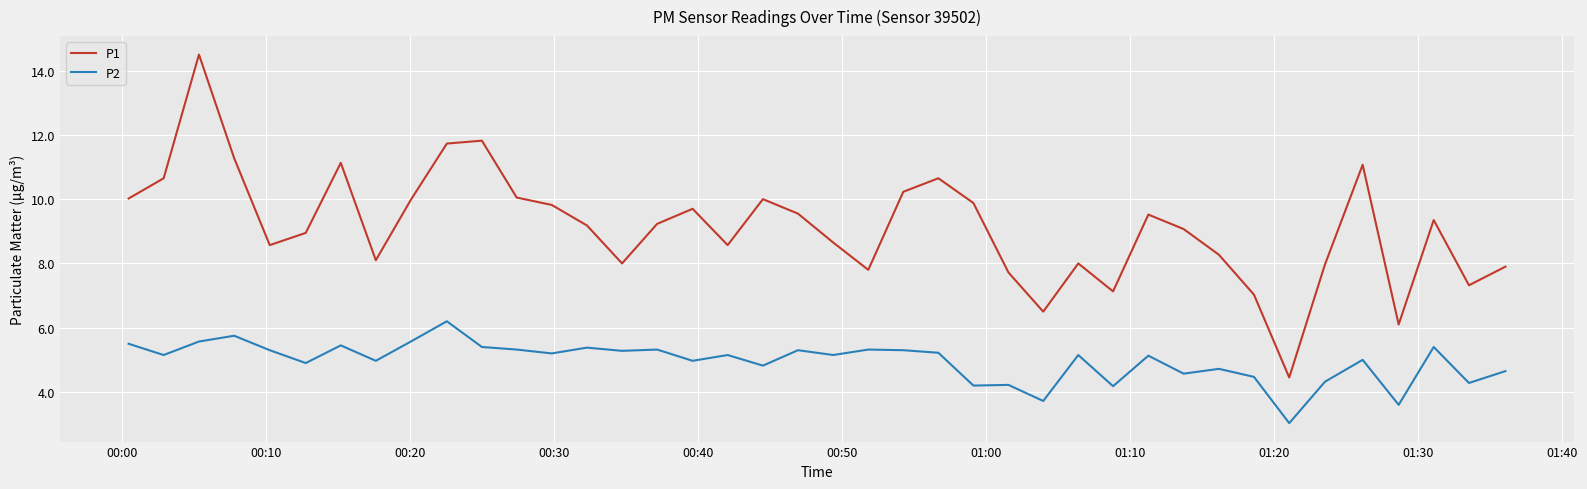

What is the sum of all P1 values?

365.4